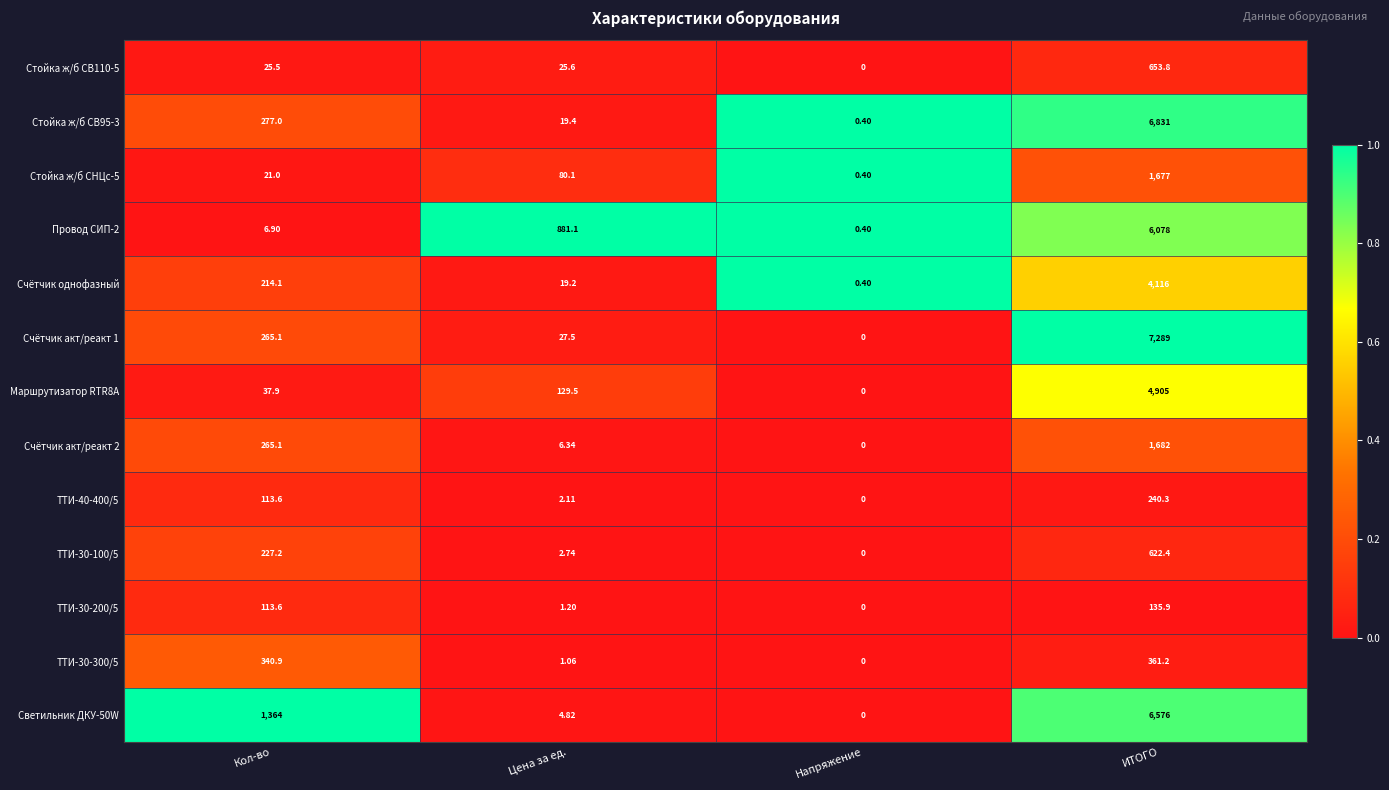

Where does the Стойка ж/б СВ110-5 series first go above 25?

Кол-во